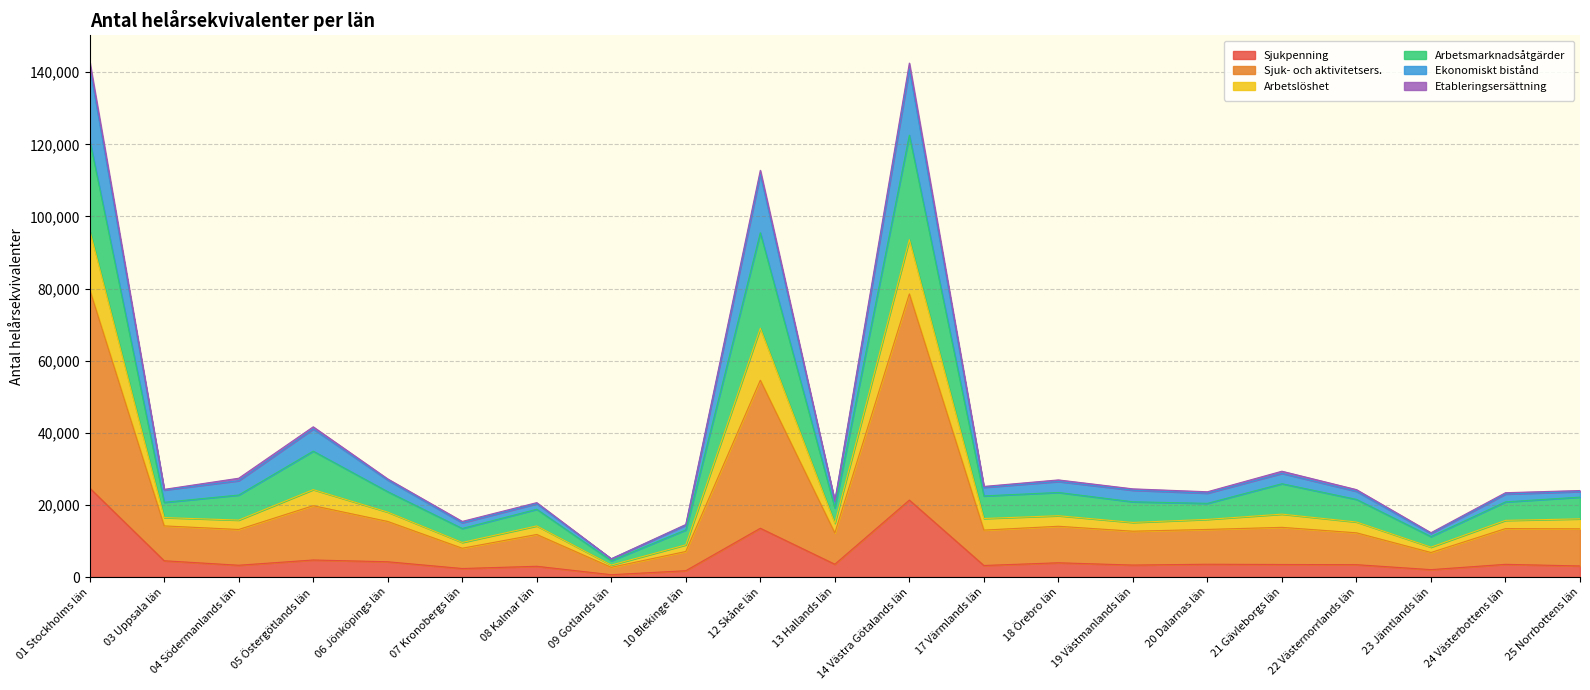

What is the highest value of the Sjukpenning series?

24687.0